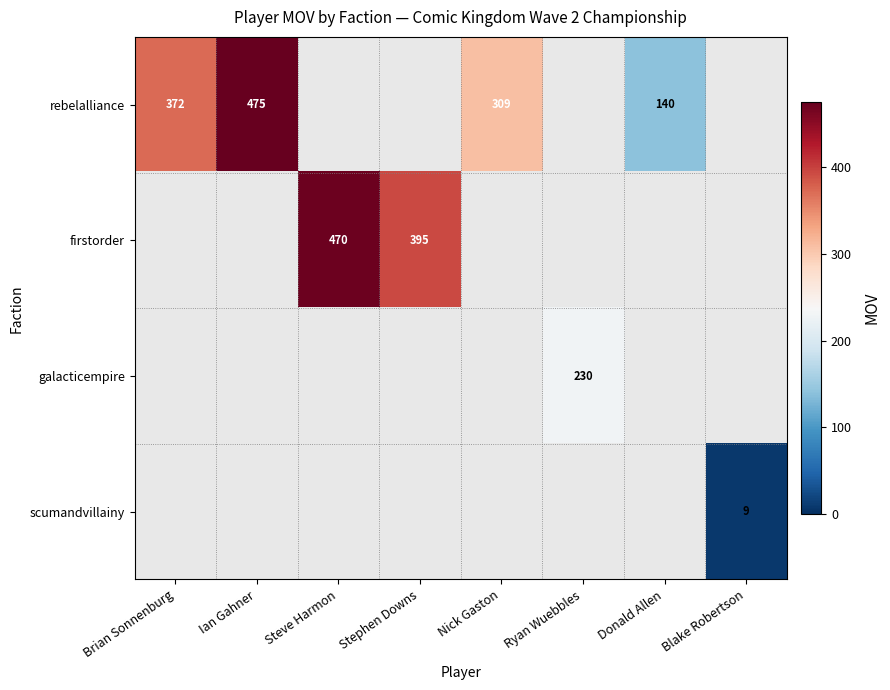

The rebelalliance series shows 372 at Brian Sonnenburg. True or false?

True